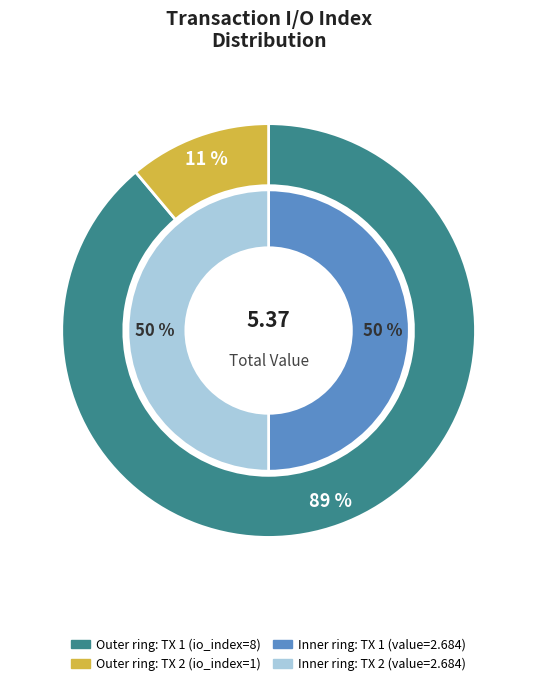

How many segments does this pie chart have?

2